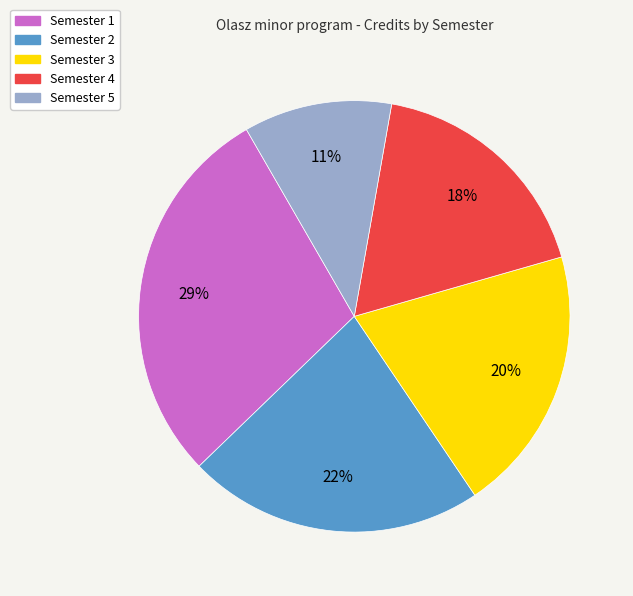

To the nearest percent, what is the average slice percentage?

20%